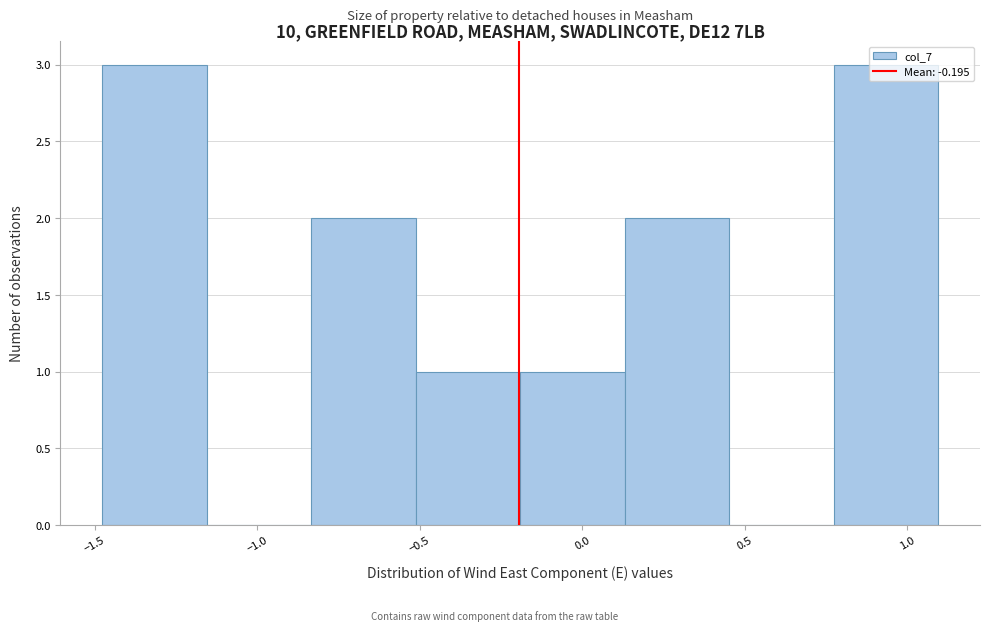

Reading left to right, transcribe this chart: for each bar, give the range it covers on the x-axis and its height. Neither the bar edges nor the heights are printed on the chart, so give them approximately, as read against the axes.

-1.50 to -1.15: 3
-1.15 to -0.85: 0
-0.85 to -0.50: 2
-0.50 to -0.20: 1
-0.20 to 0.15: 1
0.15 to 0.45: 2
0.45 to 0.75: 0
0.75 to 1.10: 3